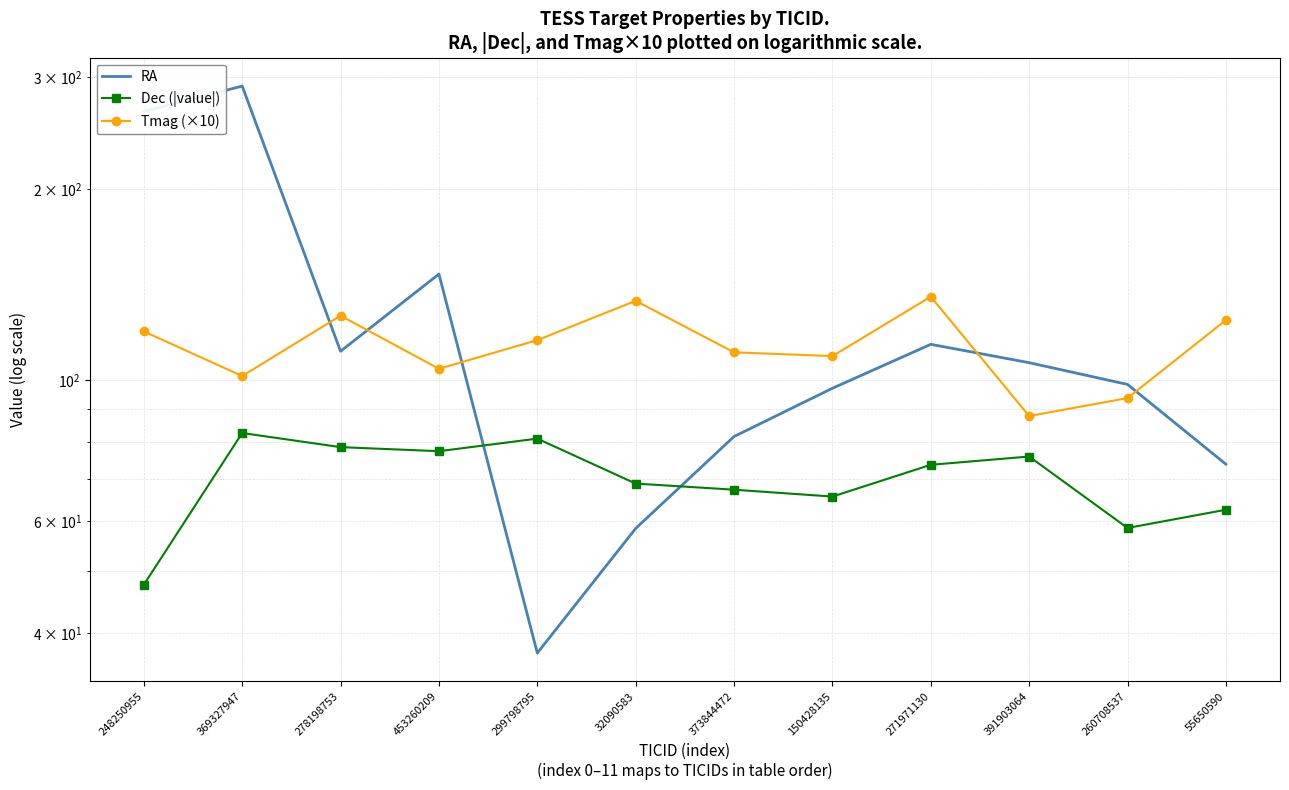

What is the difference between the second highest and second lowest values in the Tmag (×10) series?

39.6